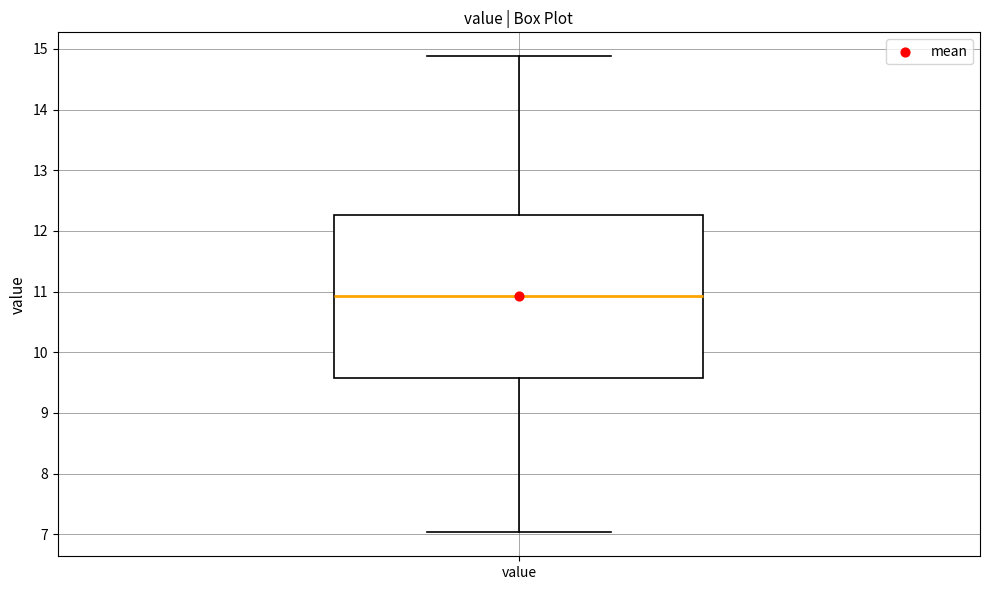

Read this box plot against the y-axis: the position of the median line, the range covered by the box, and the ends of both whiskers. The values are not printed on the chart, so give them approximately, as read against the axis.

median 10.9, box 9.6 to 12.3, whiskers 7.0 to 14.9